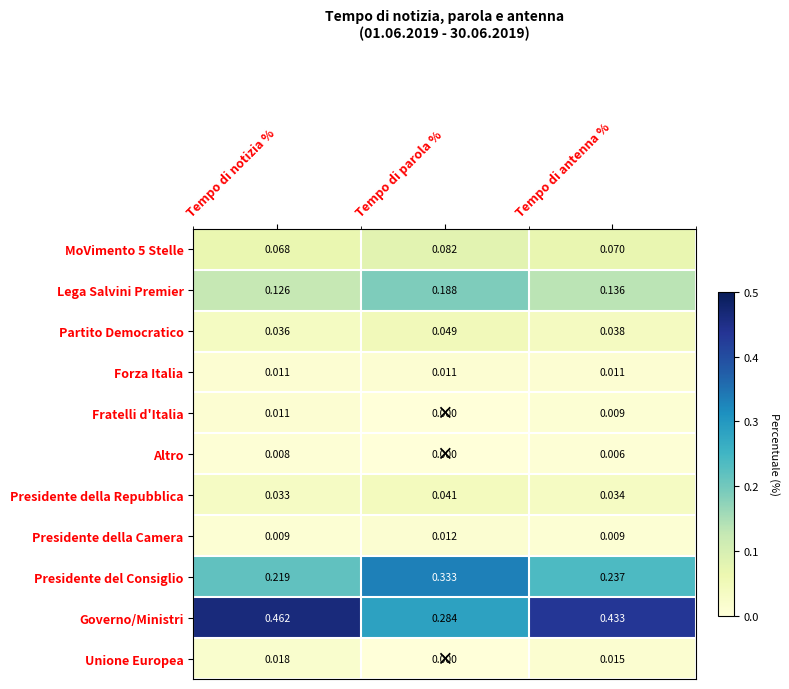

Which series has the largest total across all categories?

Governo/Ministri